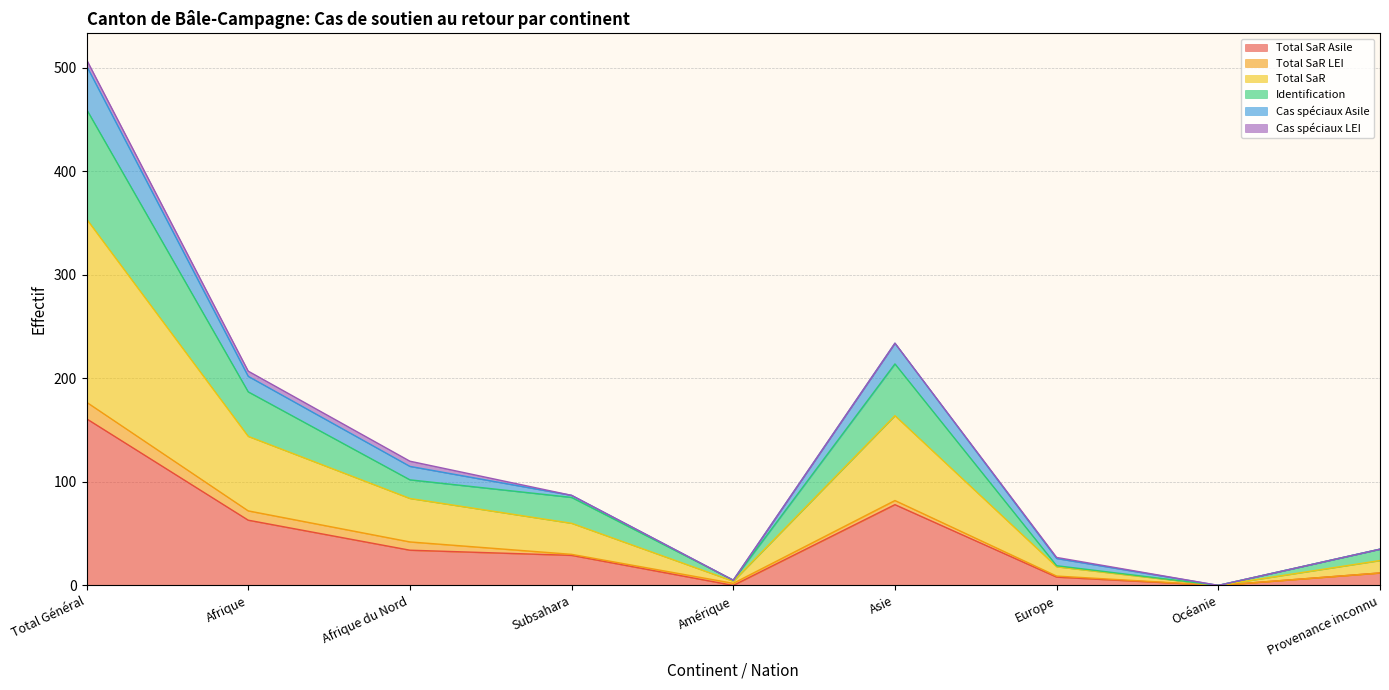

The value of Total SaR at Océanie is 110. True or false?

False